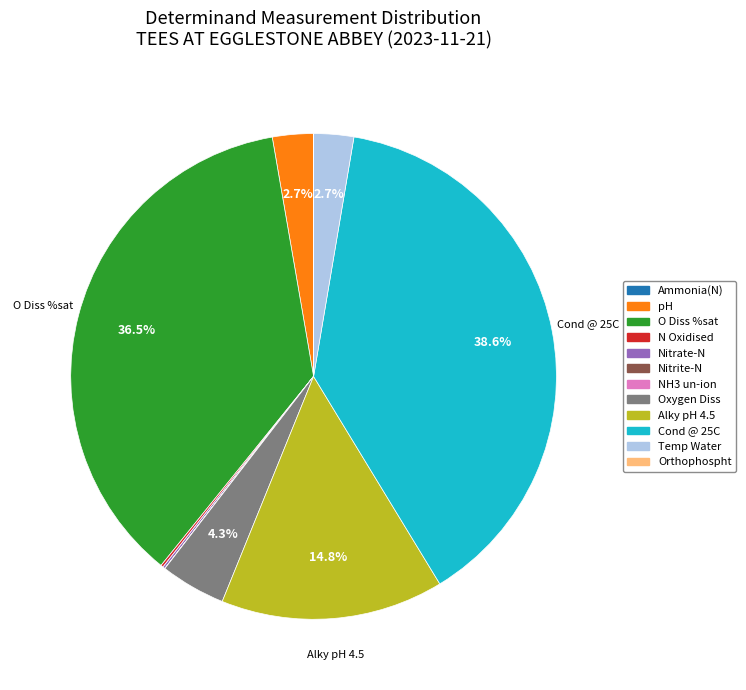

To the nearest percent, what is the average slice percentage?

8%